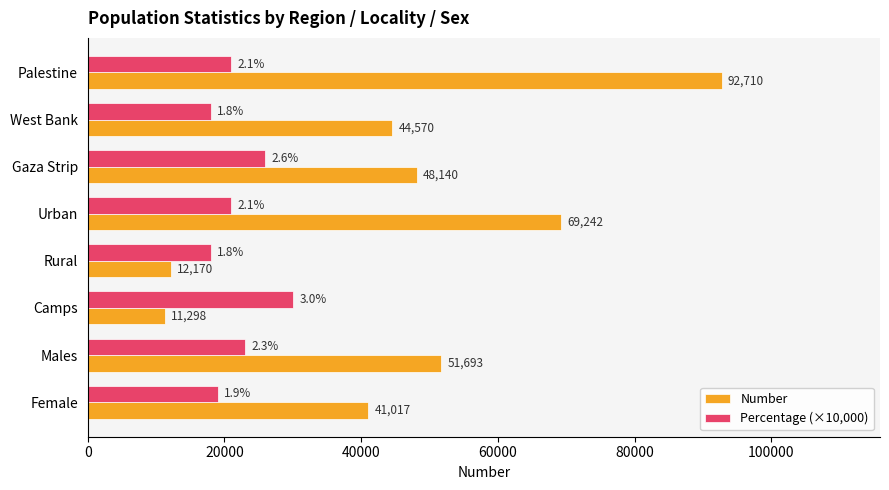

What are all the series names shown in the legend?

Number, Percentage (×10,000)